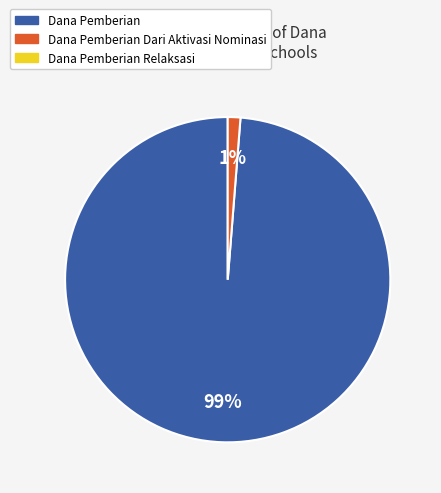

How many segments does this pie chart have?

2